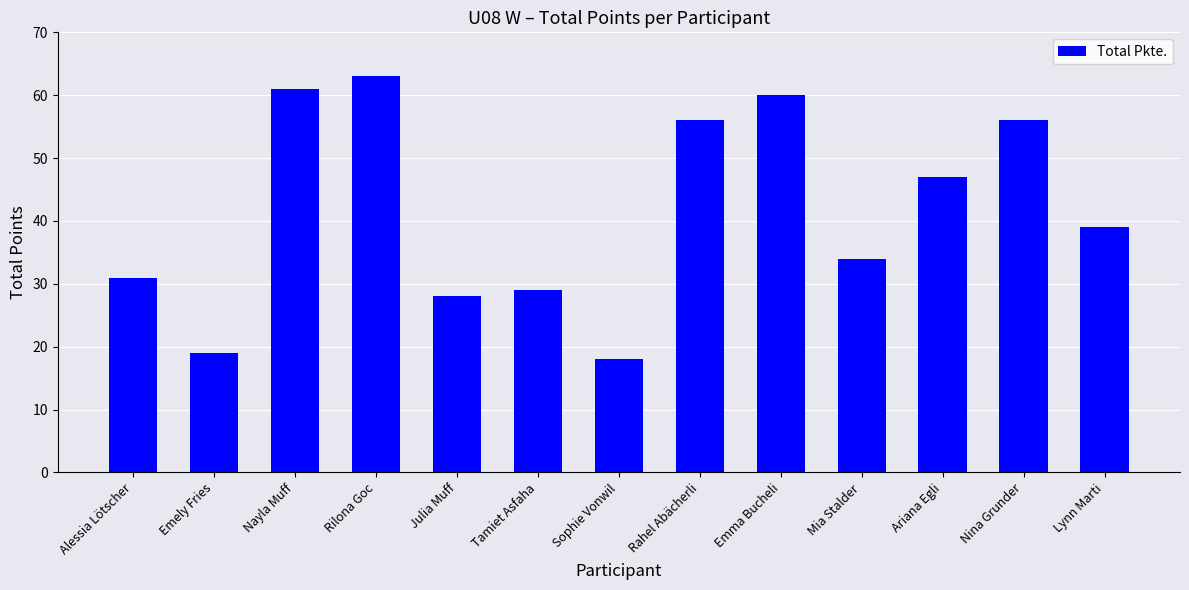

At which category does the chart reach its peak across all series?

Rilona Goc